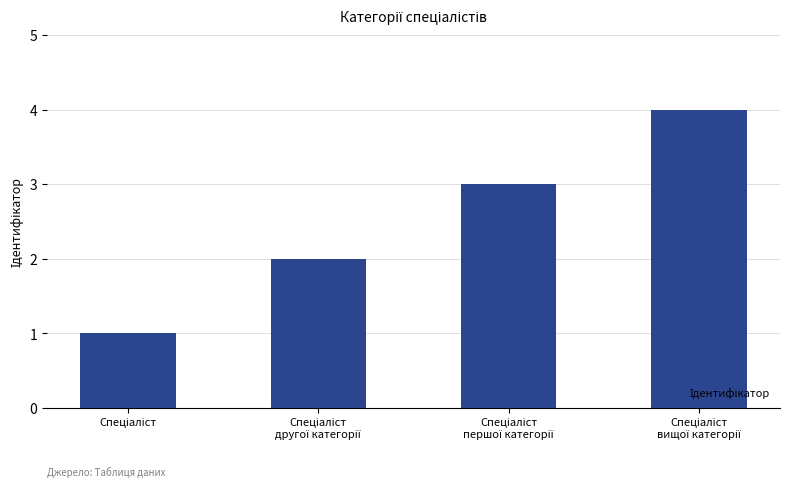

What is the sum of all values?

10